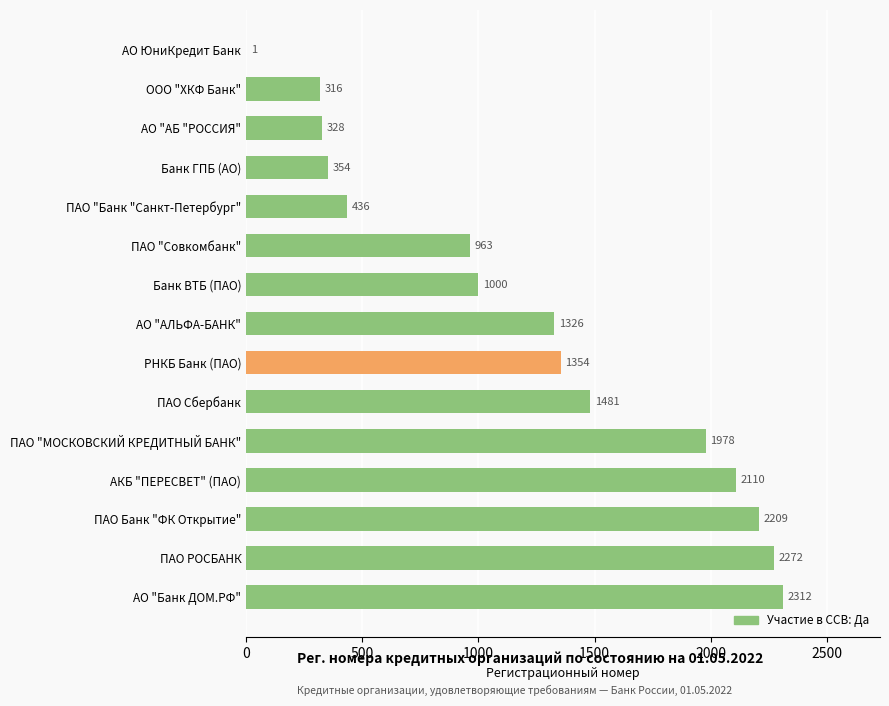

What is the sum of the values at АО ЮниКредит Банк and АО "АБ "РОССИЯ"?

329